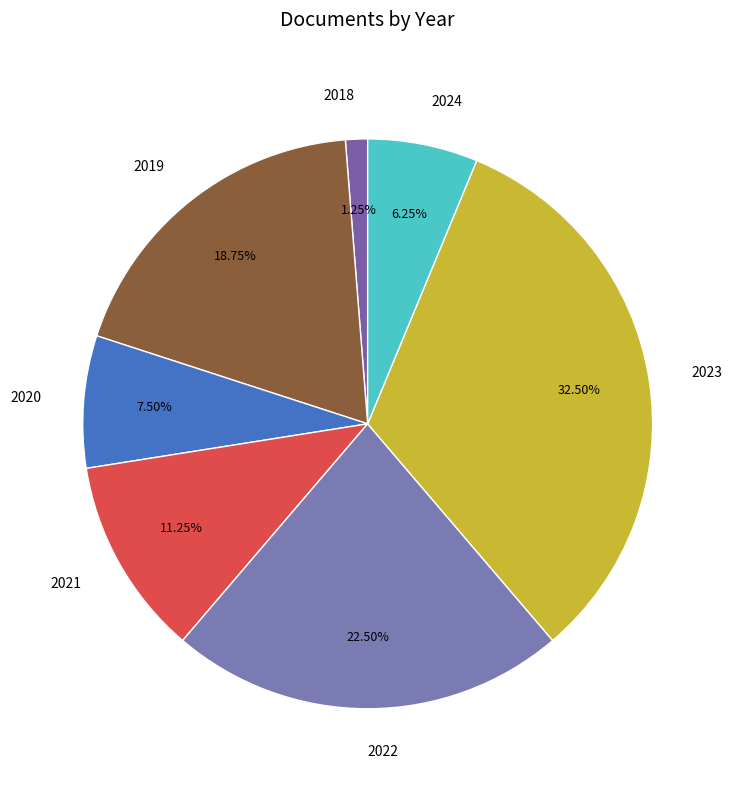

What is the ratio of the value at 2023 to the value at 2018?

26.0